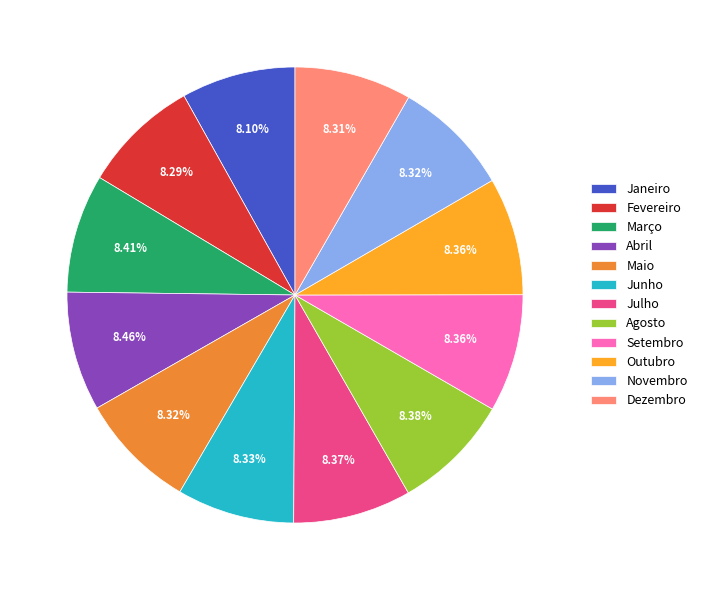

Count the number of slices in the pie.

12